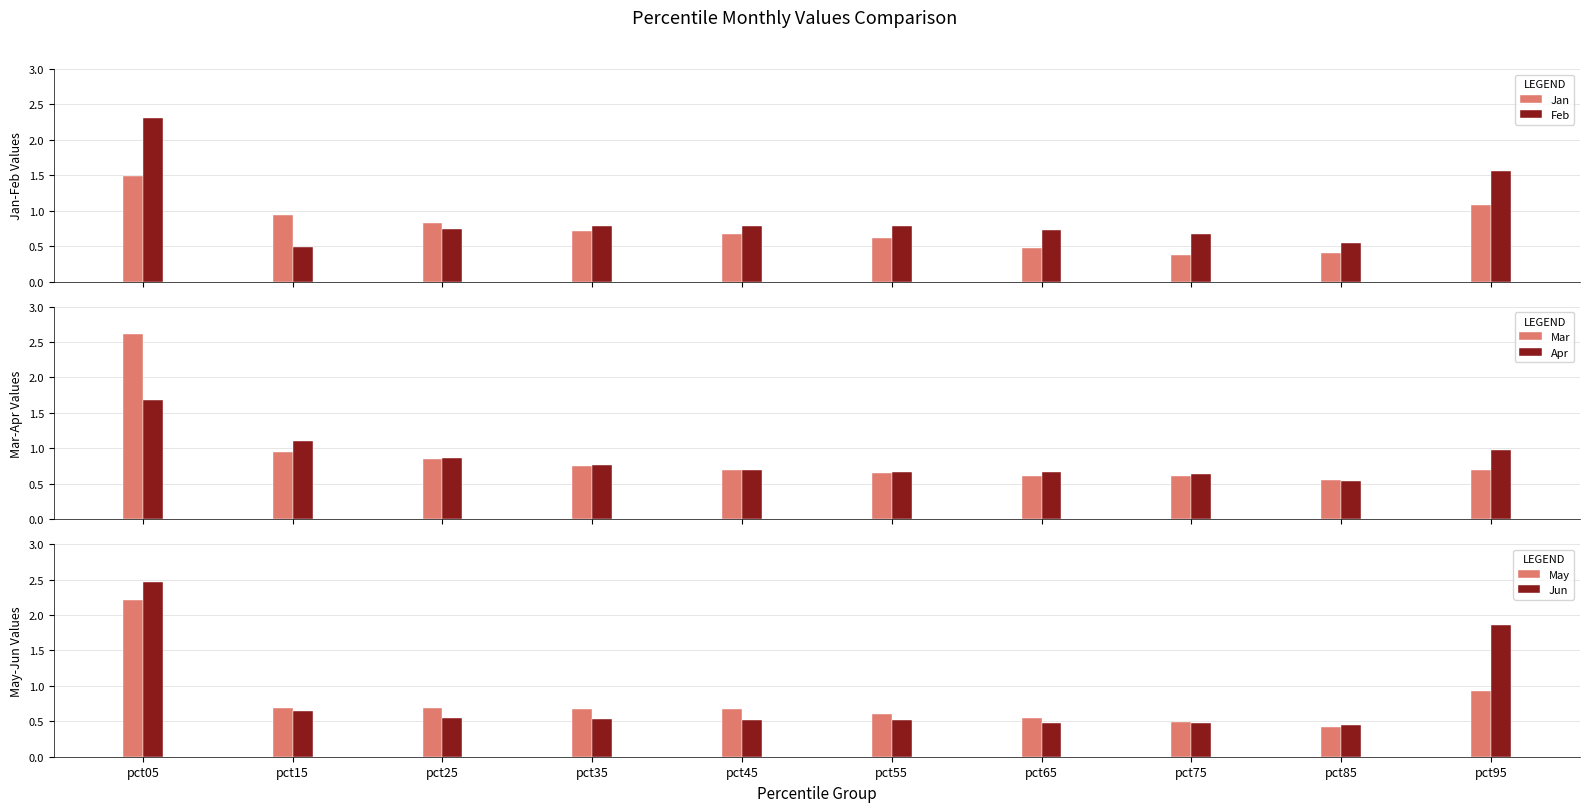

Which label corresponds to the smallest value in the chart?

pct75